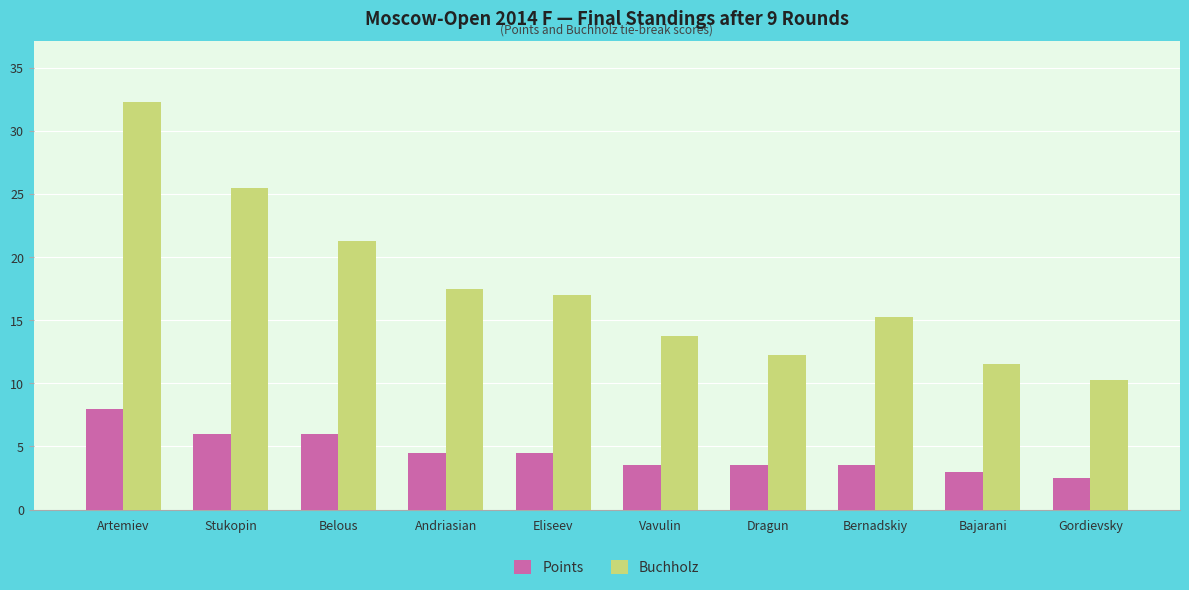

Rank the categories by Buchholz value from highest to lowest.

Artemiev, Stukopin, Belous, Andriasian, Eliseev, Bernadskiy, Vavulin, Dragun, Bajarani, Gordievsky